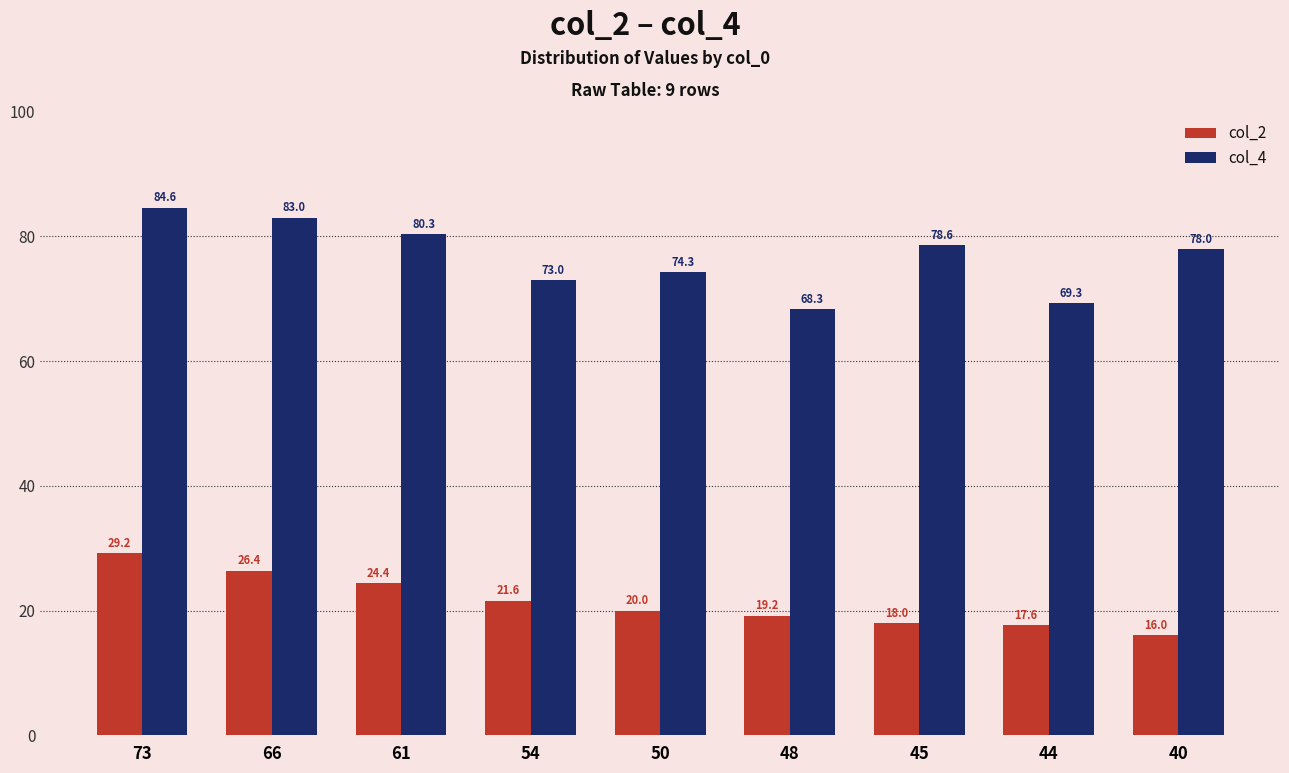

What is the value of the col_4 bar at the 7th from the left?

78.6